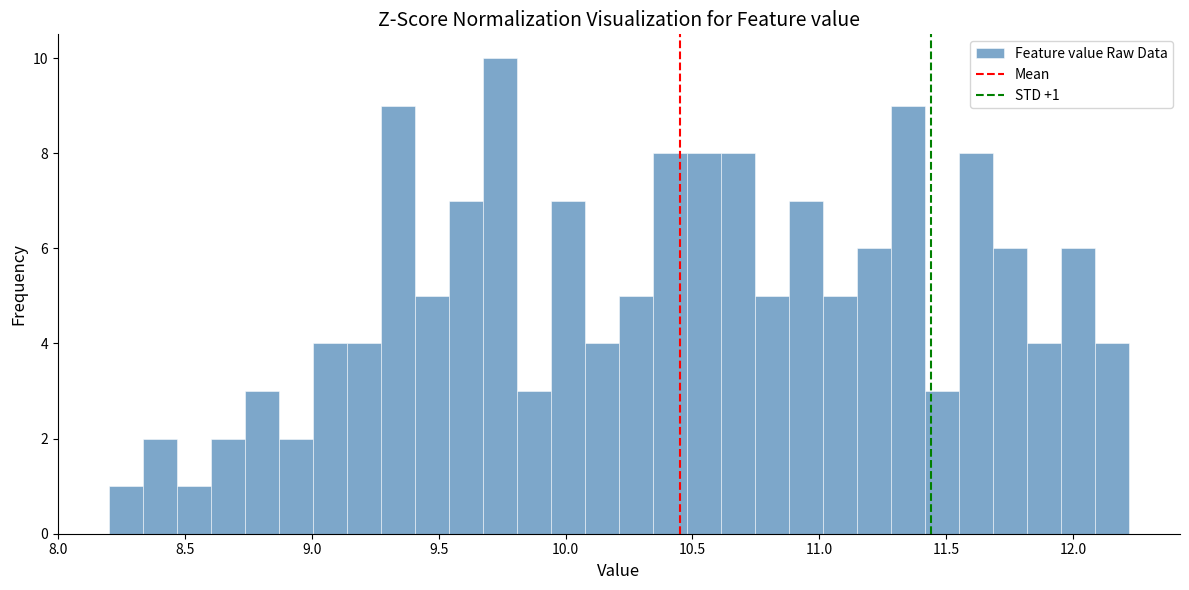

Read against the x-axis, roughly where is the centre of the tallest bar?

9.75